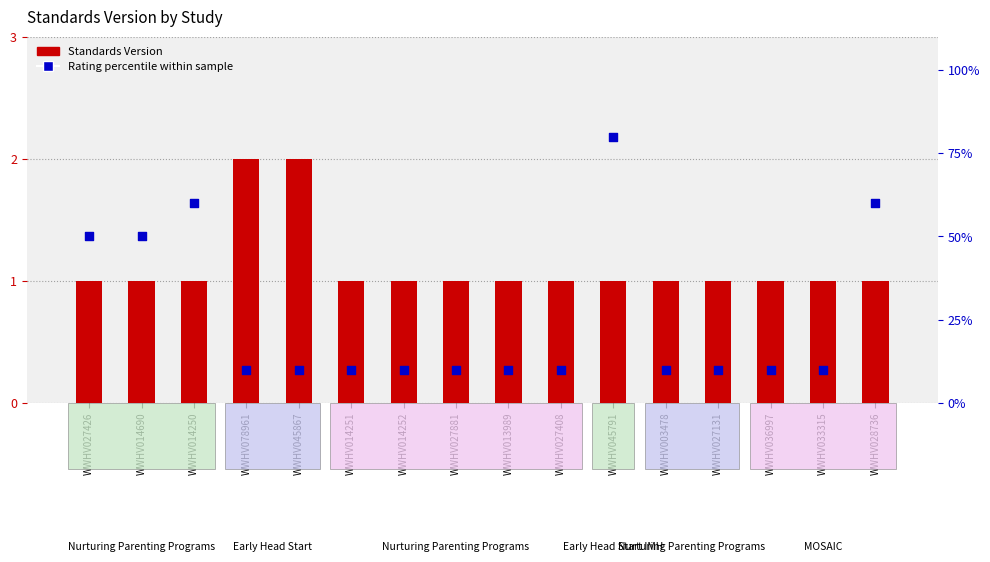

What is the total value across all series at WWHV033315?

11